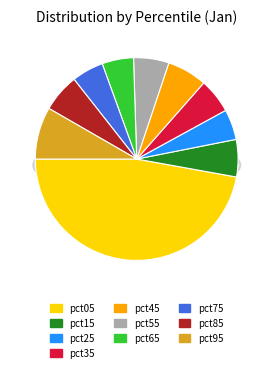

Is there a majority slice in this chart?

No